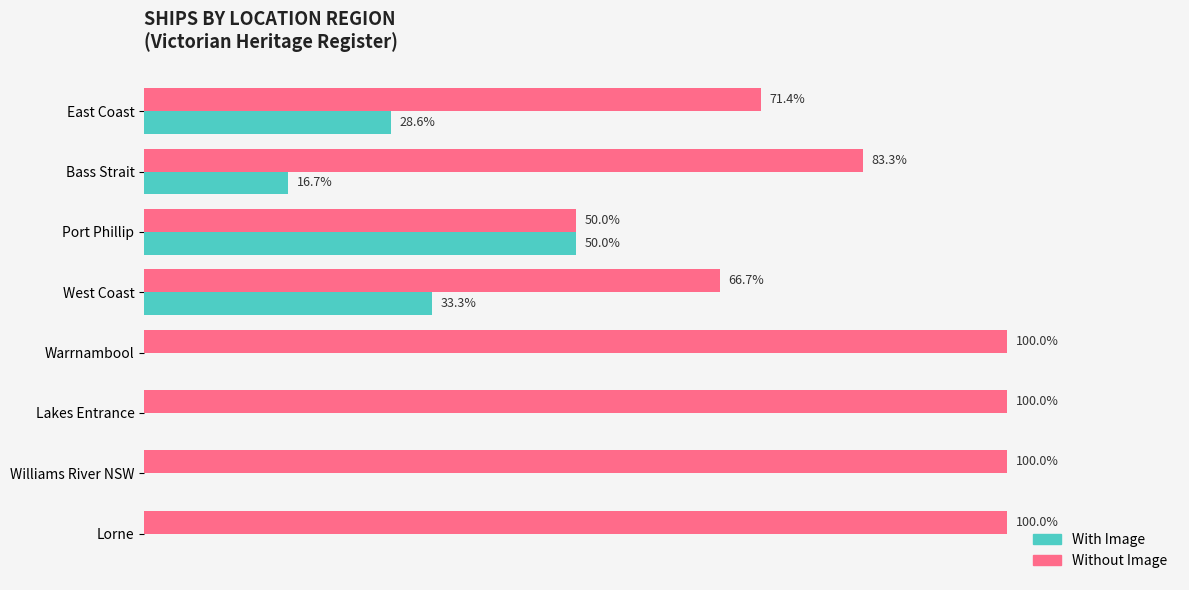

Which series has the largest total across all categories?

Without Image